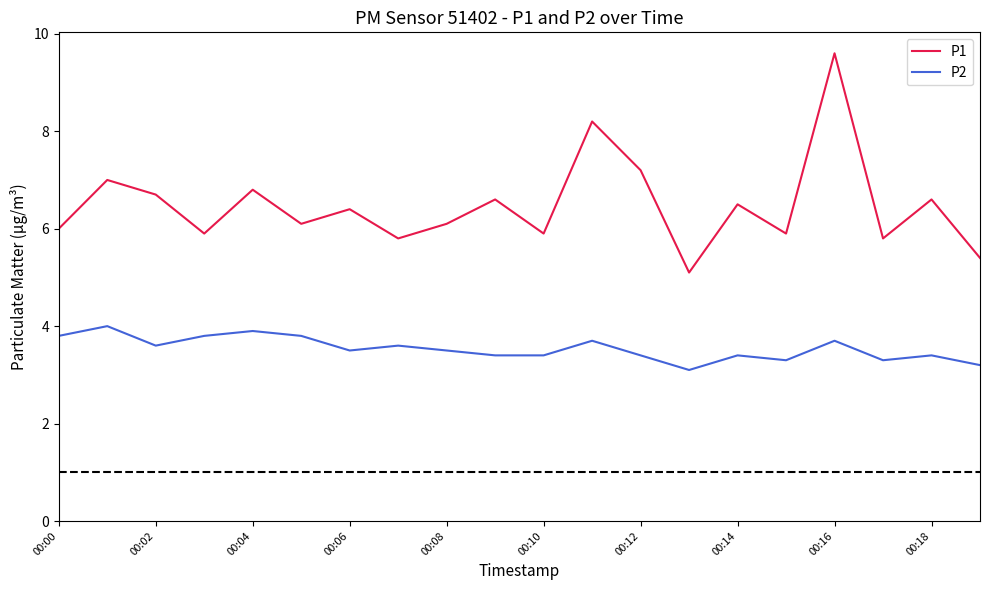

Which series has the widest spread of values?

P1